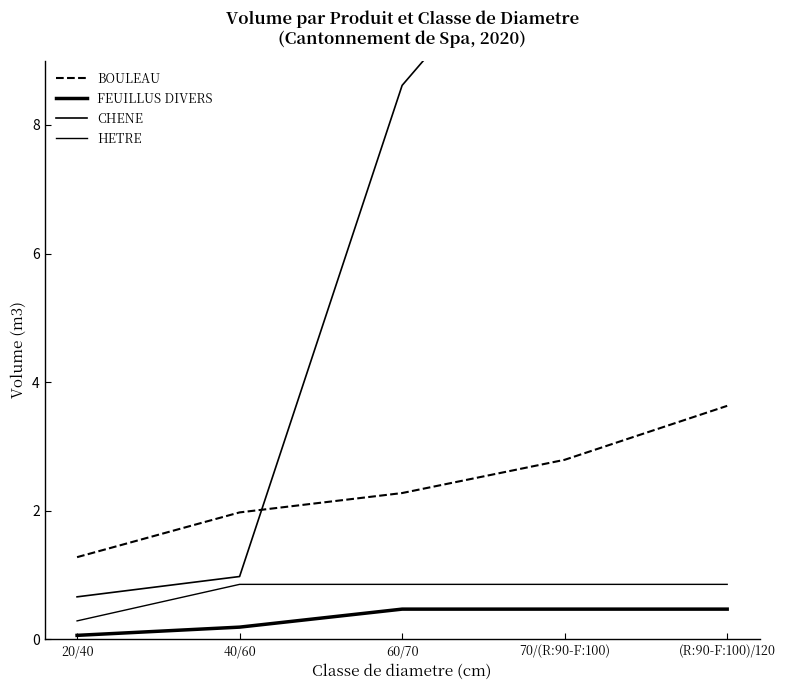

True or false: BOULEAU and FEUILLUS DIVERS cross at least once.

False